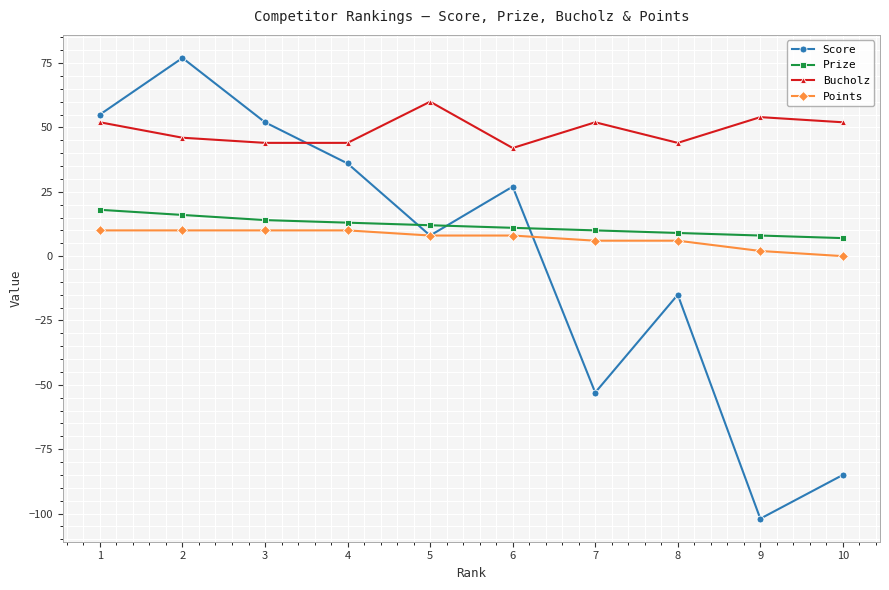

The Bucholz series shows 20 at 2. True or false?

False